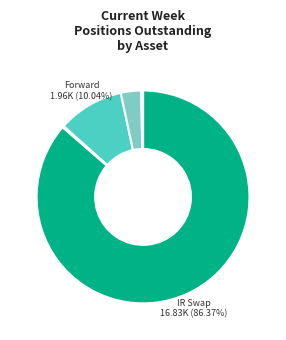

Does any single category account for the majority?

Yes